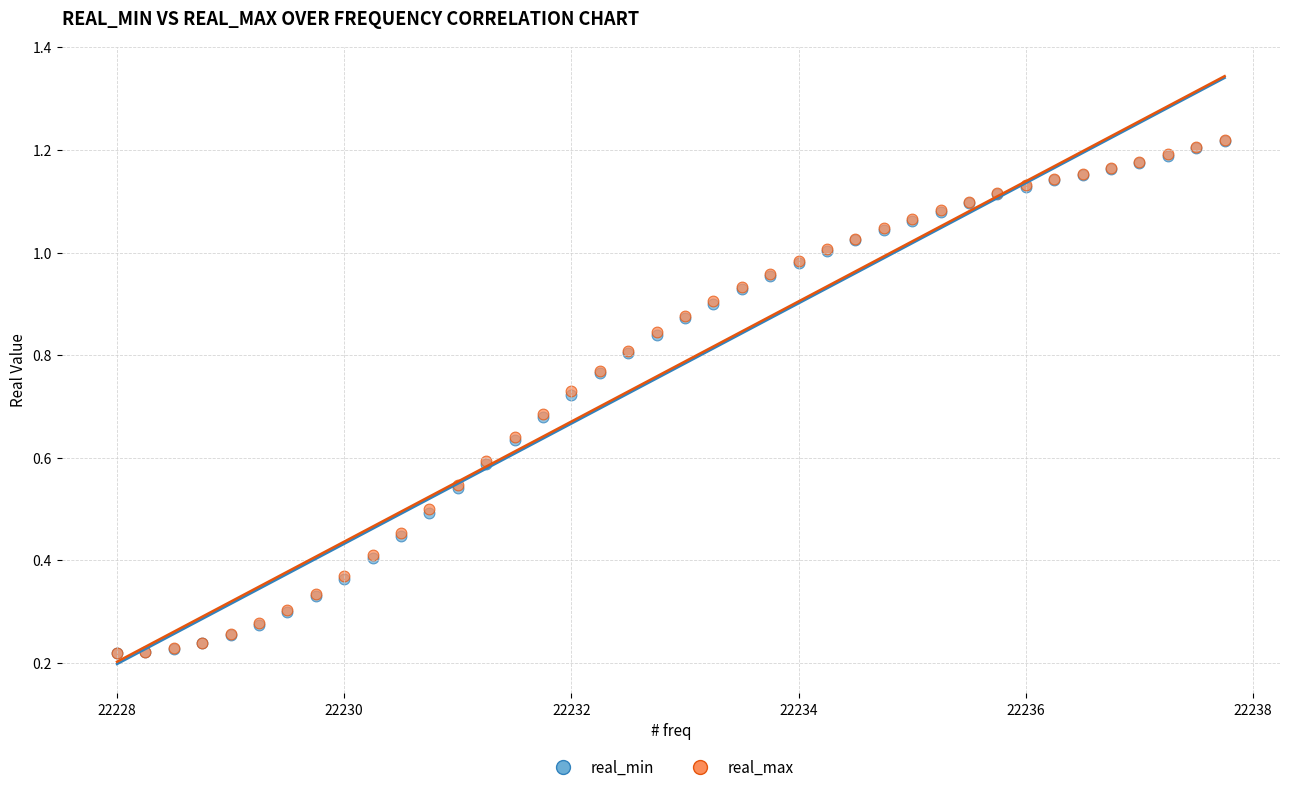

What are all the series names shown in the legend?

real_min, real_max